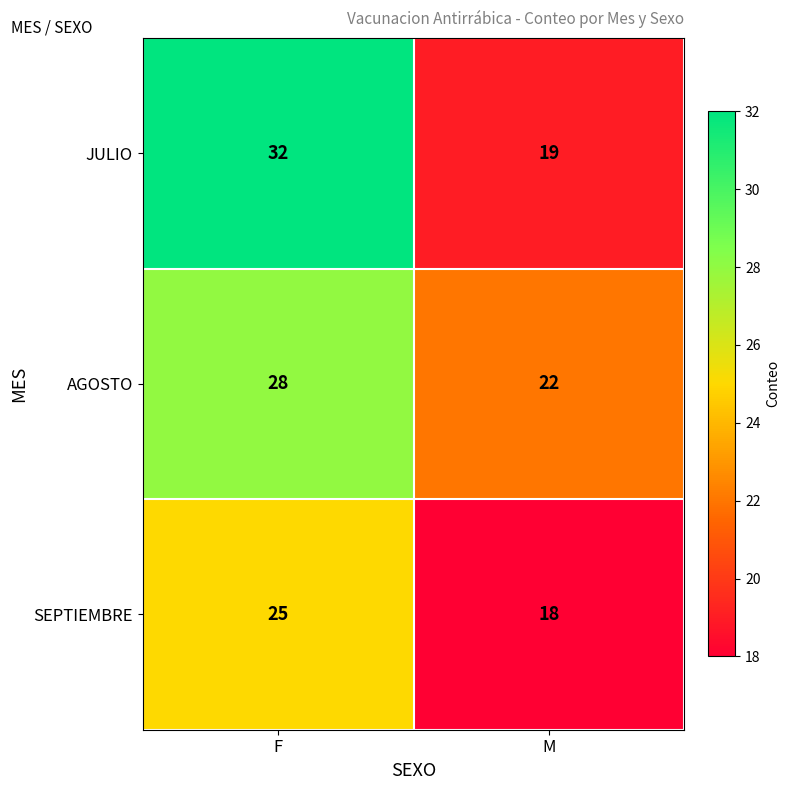

What is the average value of the SEPTIEMBRE series?

22